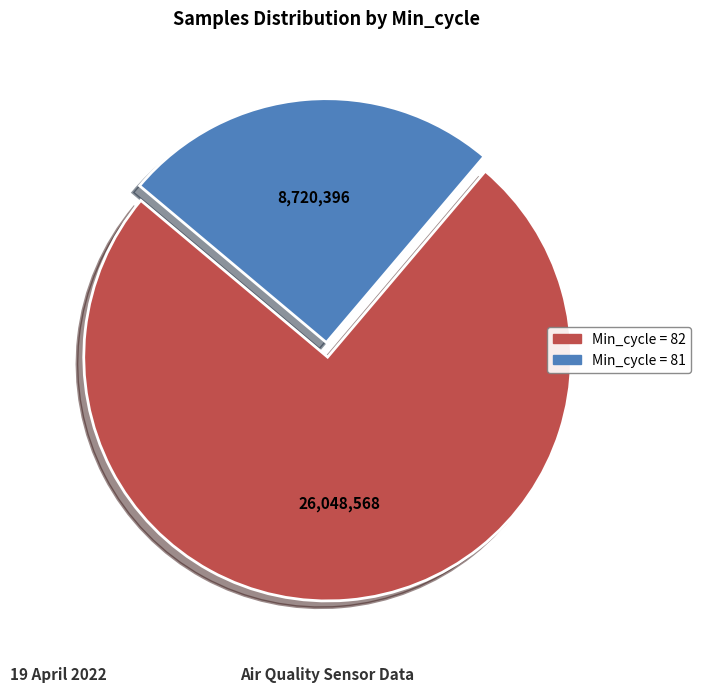

Is there a majority slice in this chart?

Yes